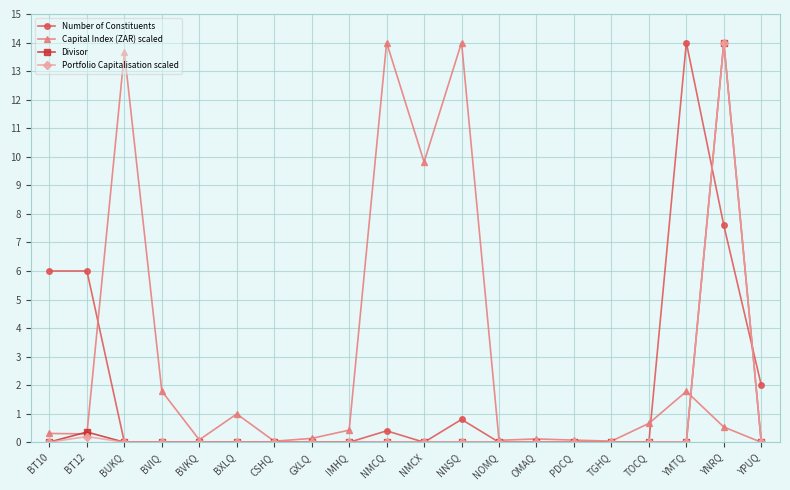

Where is Number of Constituents nearest to the value 7?

YNRQ